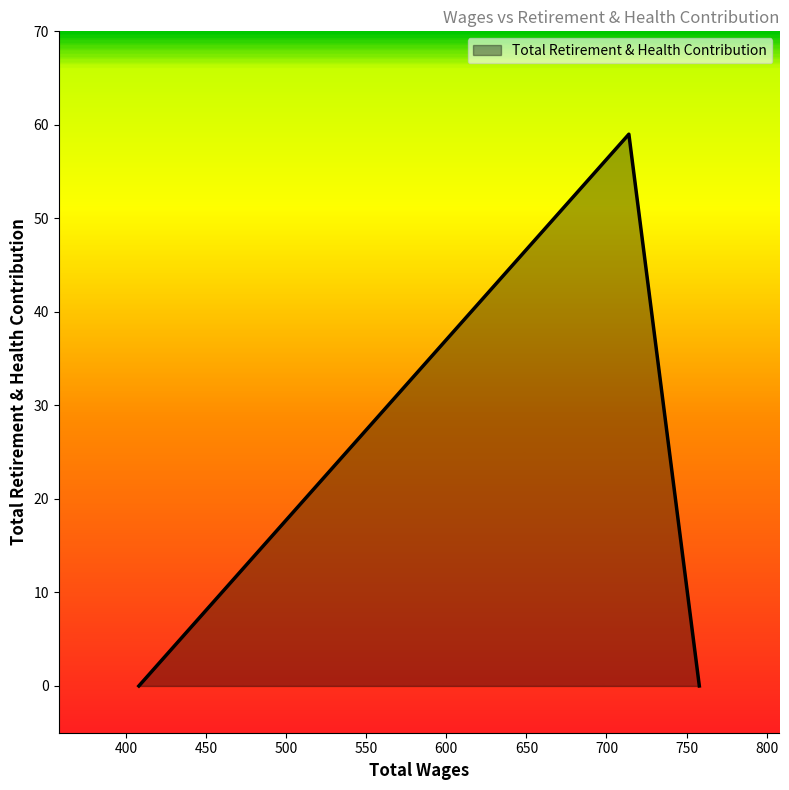

What is the sum of all values?

59